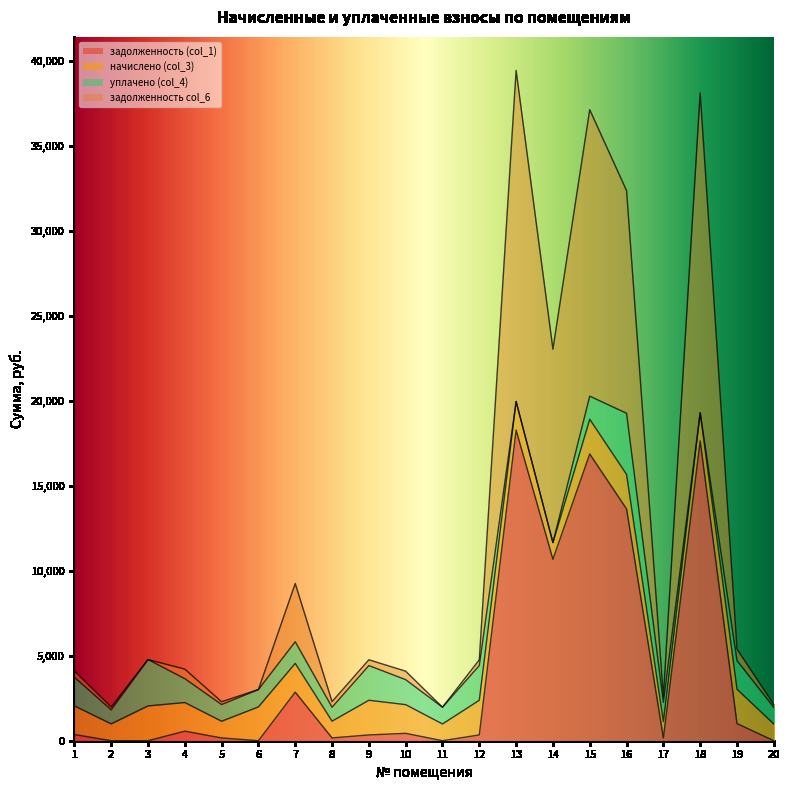

True or false: задолженность (col_1) and задолженность col_6 cross at least once.

False